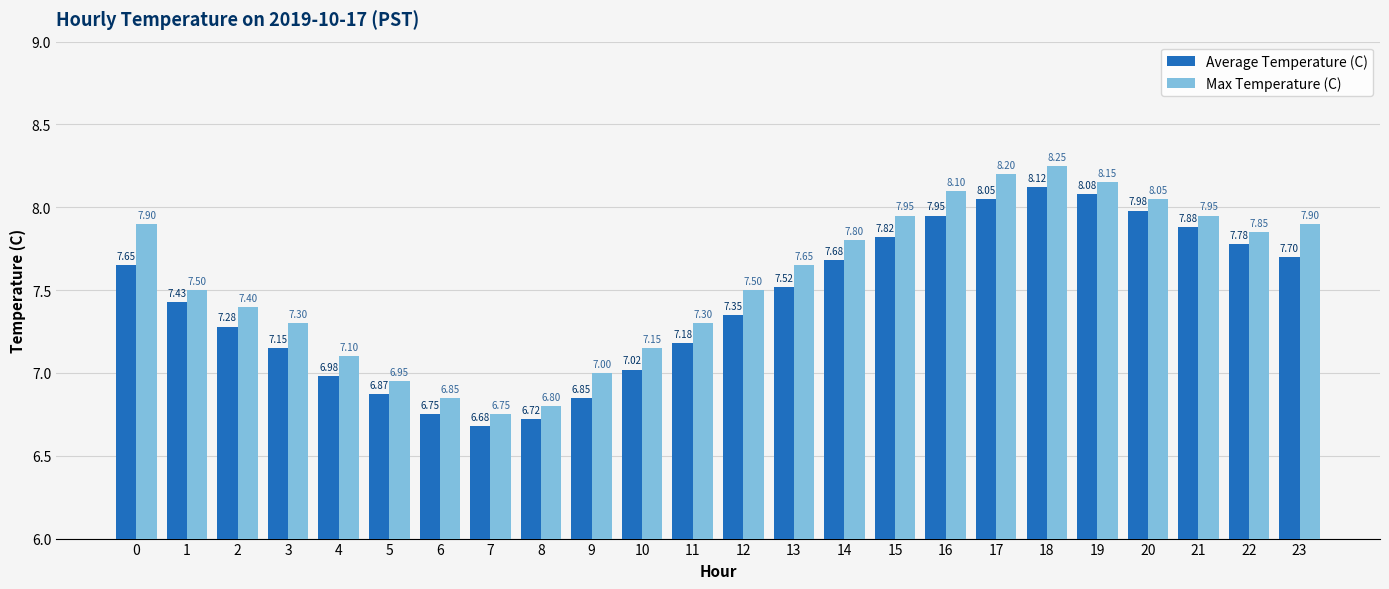

Which series has the widest spread of values?

Max Temperature (C)